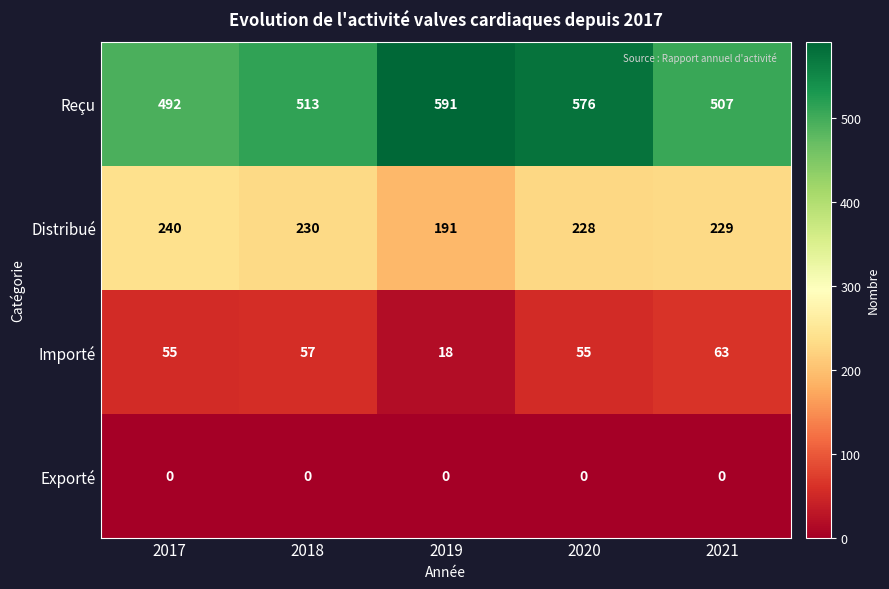

What is the difference between the highest and lowest values at 2020?

576